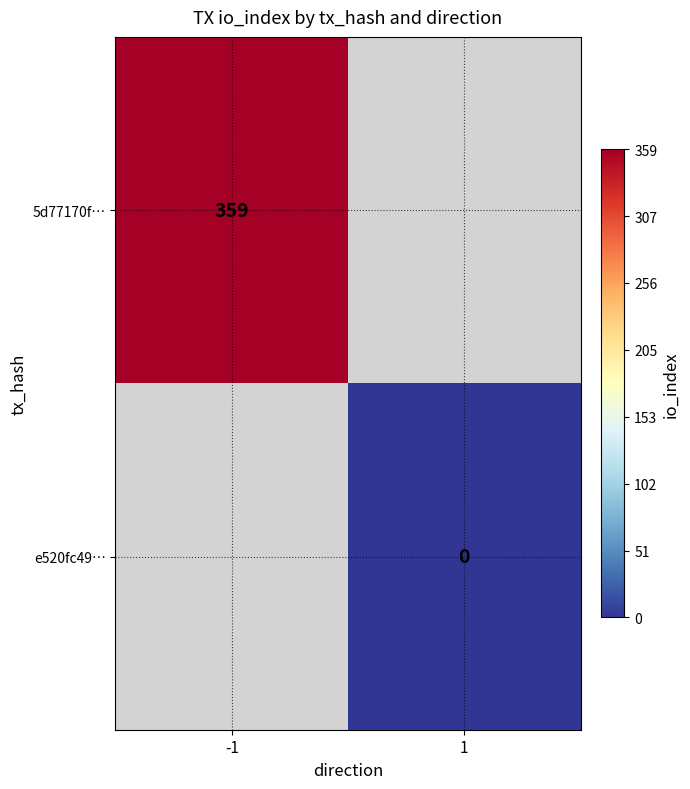

Is the value of e520fc49… at 1 greater than the value of 5d77170f… at -1?

No